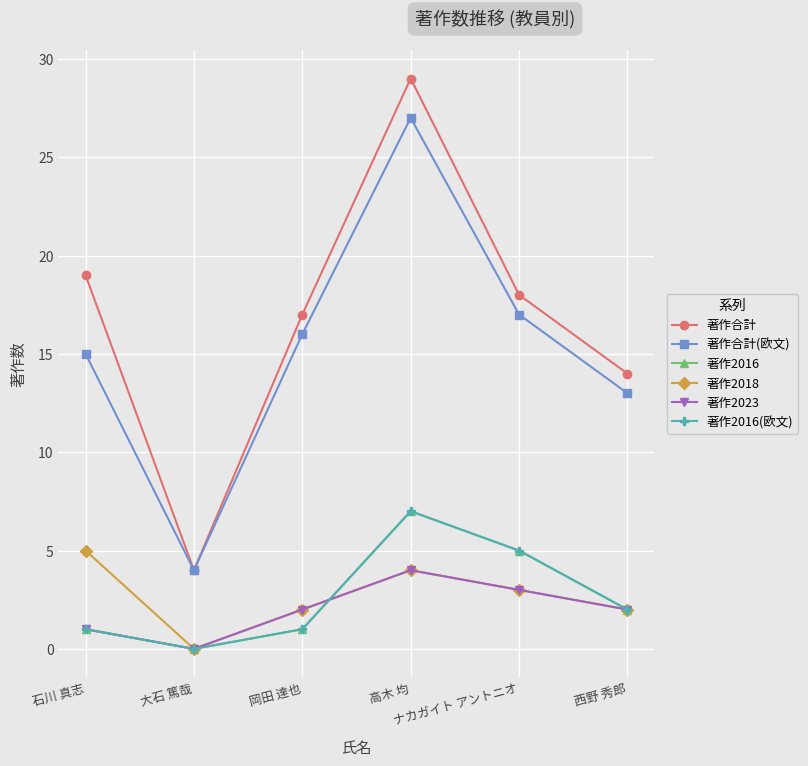

At which category is the sum across all series the highest?

高木 均